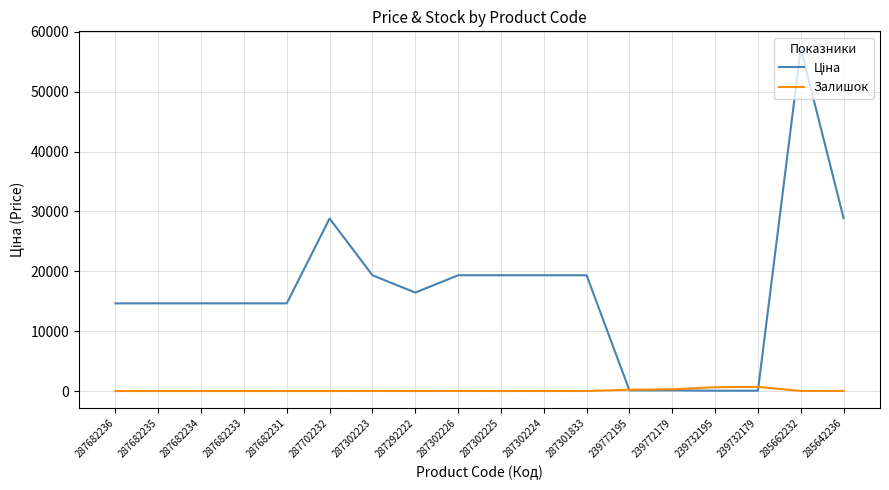

The Залишок series shows 290.0 at 239772179. True or false?

True